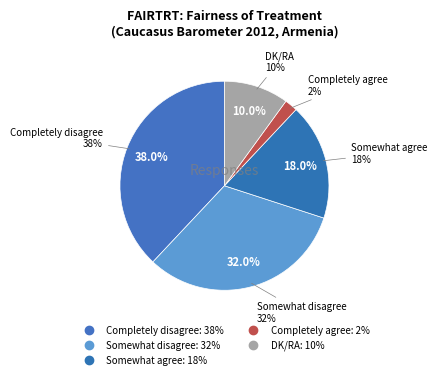

Count the number of slices in the pie.

5